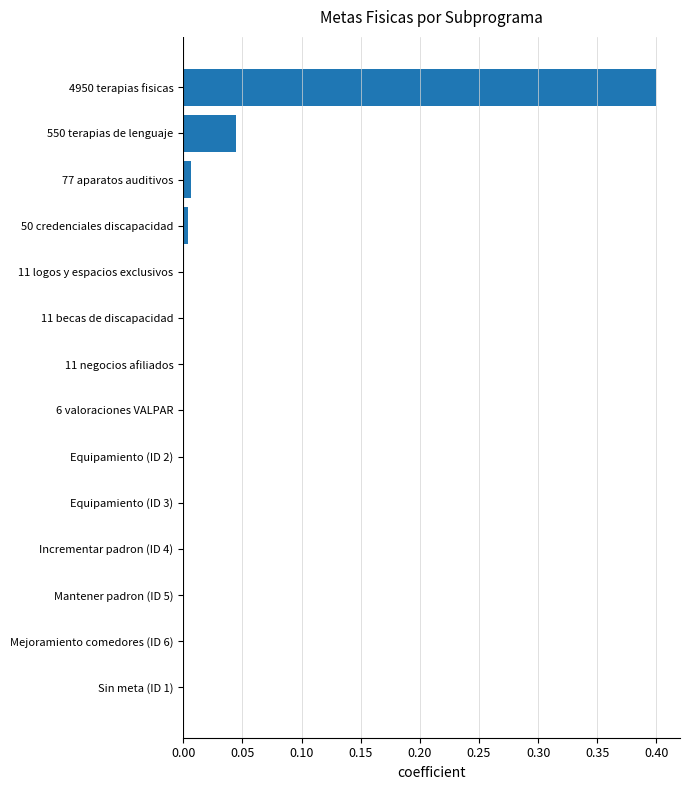

What is the sum of all values?

0.5